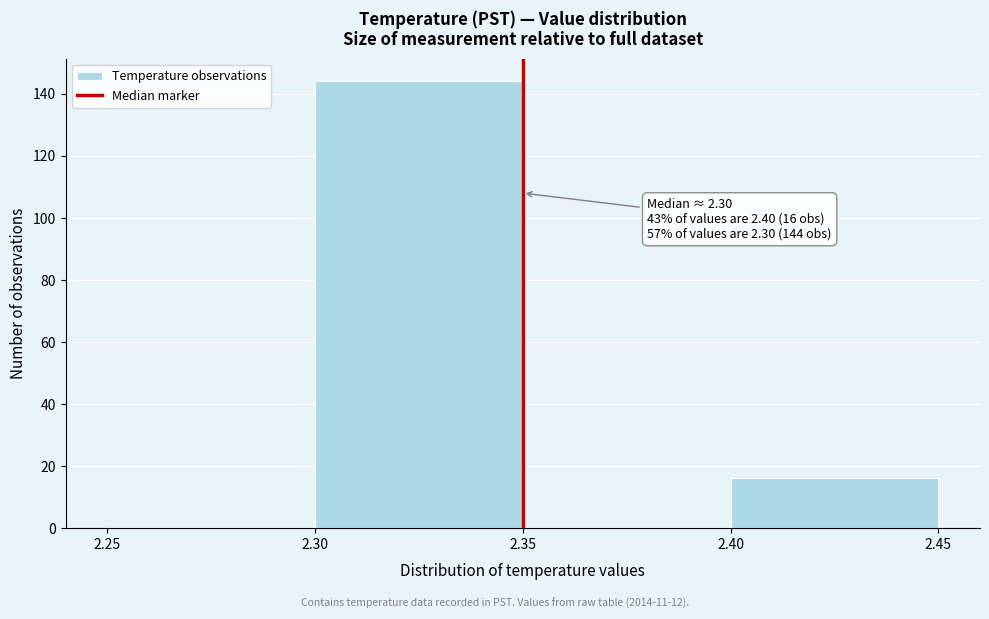

Which range on the x-axis has the tallest bar?

2.30 to 2.35